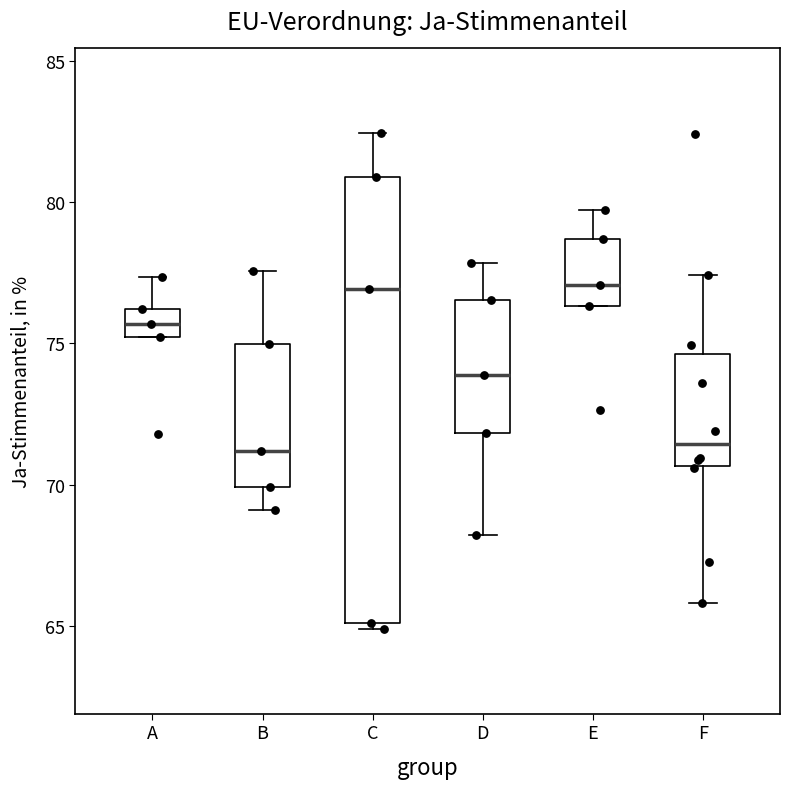

Comparing the boxes themselves (not the whiskers), which one is the tallest?

C